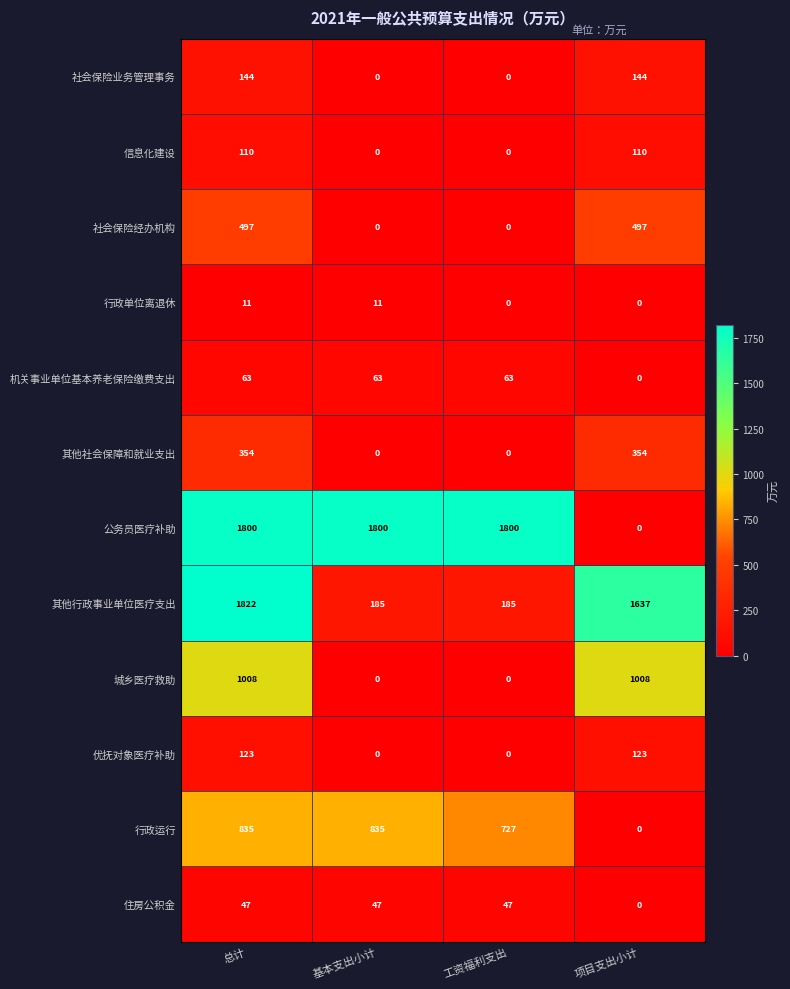

Rank the series by their maximum value, from lowest to highest.

行政单位离退休, 住房公积金, 机关事业单位基本养老保险缴费支出, 信息化建设, 优抚对象医疗补助, 社会保险业务管理事务, 其他社会保障和就业支出, 社会保险经办机构, 行政运行, 城乡医疗救助, 公务员医疗补助, 其他行政事业单位医疗支出